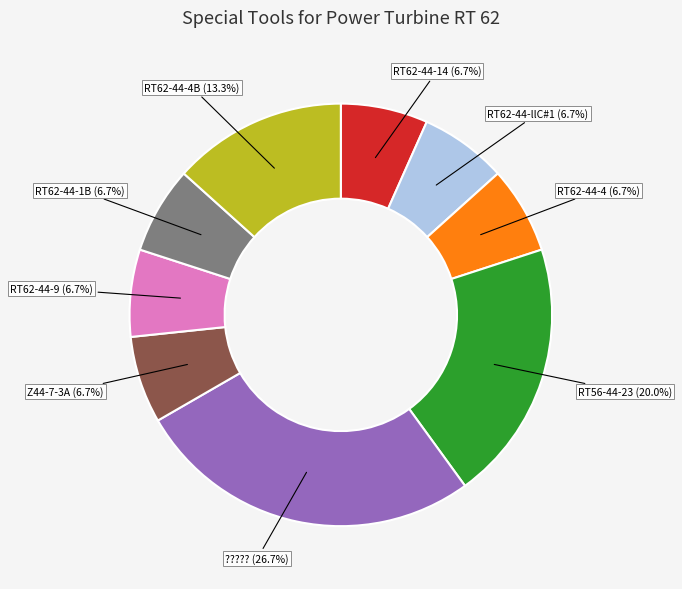

Approximately how many times larger is the value at RT62-44-llC#1 compared to RT62-44-9?

1.0